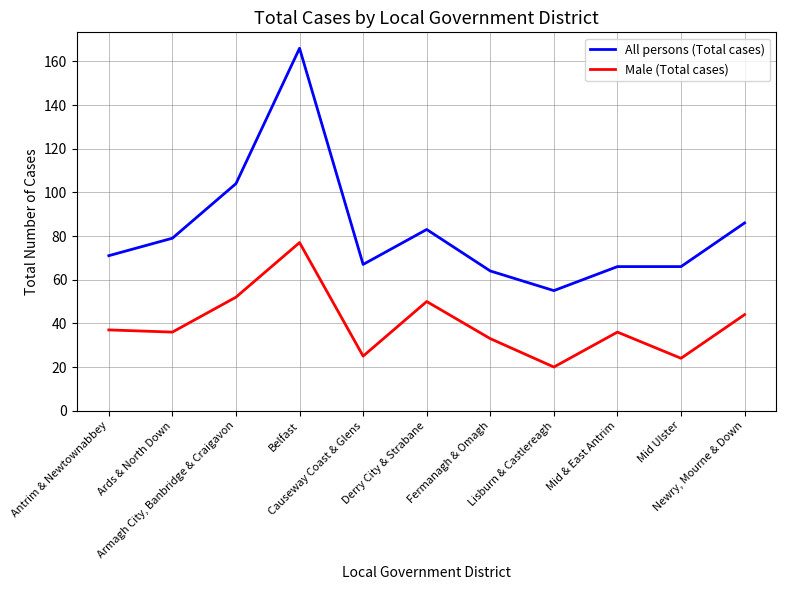

What is the difference between the second highest and second lowest values in the All persons (Total cases) series?

40